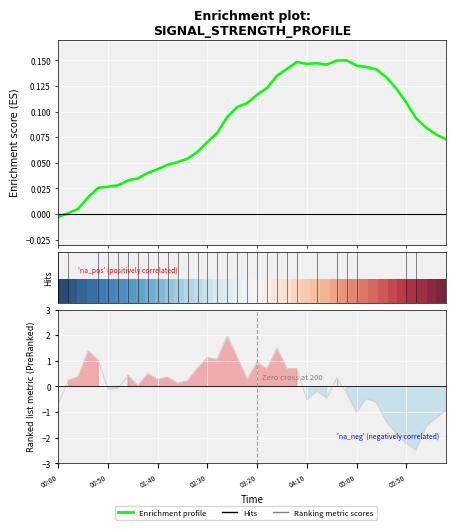

Which series has the widest spread of values?

Ranking metric scores